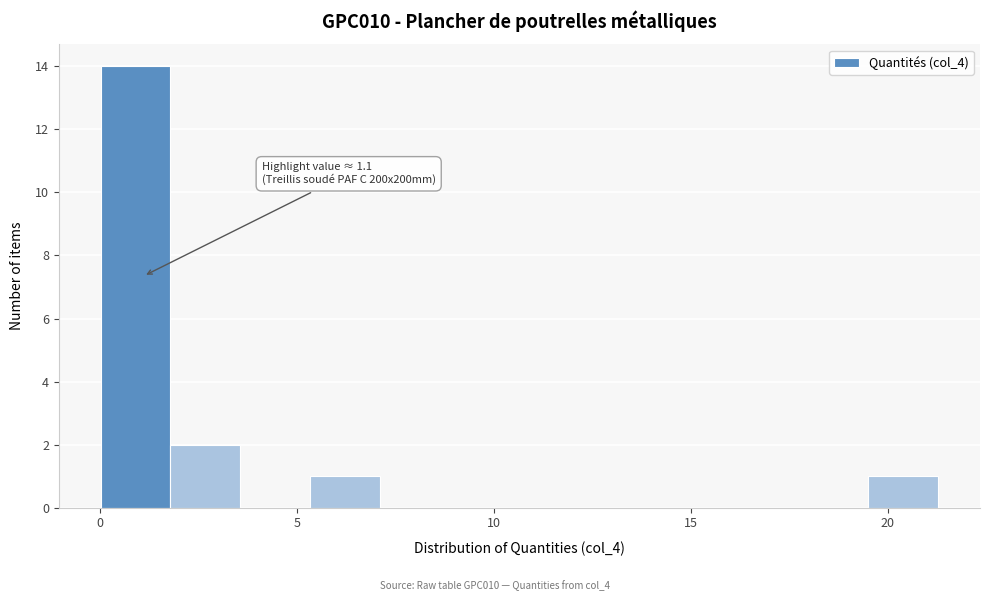

Read against the x-axis, roughly where is the centre of the tallest bar?

1.0